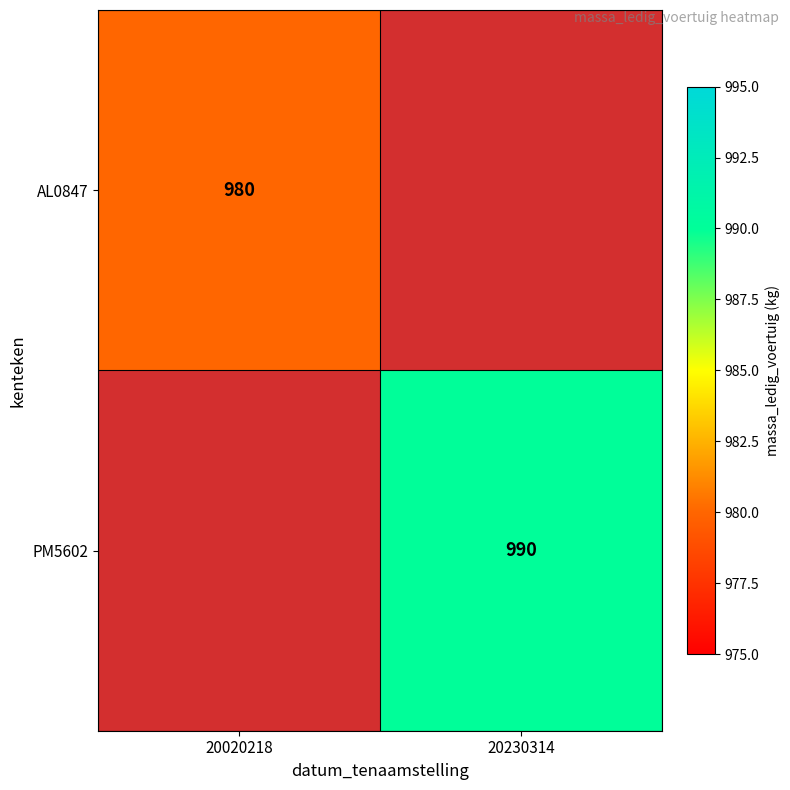

Is the value of AL0847 at 20020218 greater than the value of PM5602 at 20230314?

No